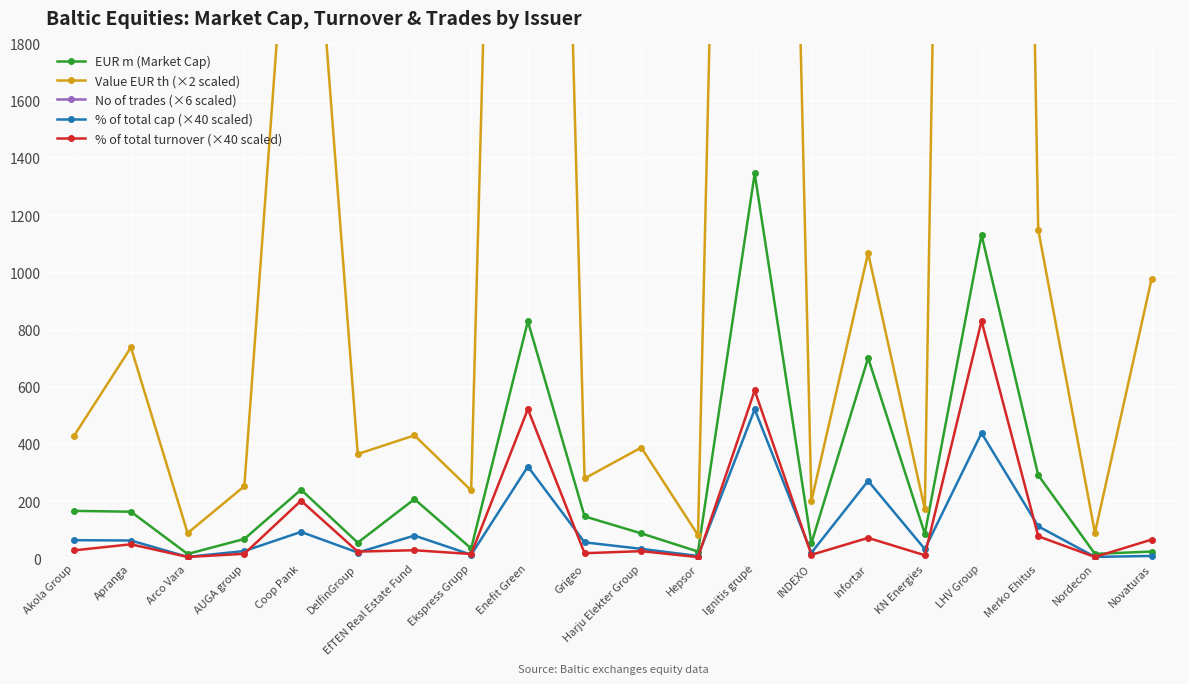

What is the difference between the maximum and minimum values in the No of trades (×6 scaled) series?

86934.0